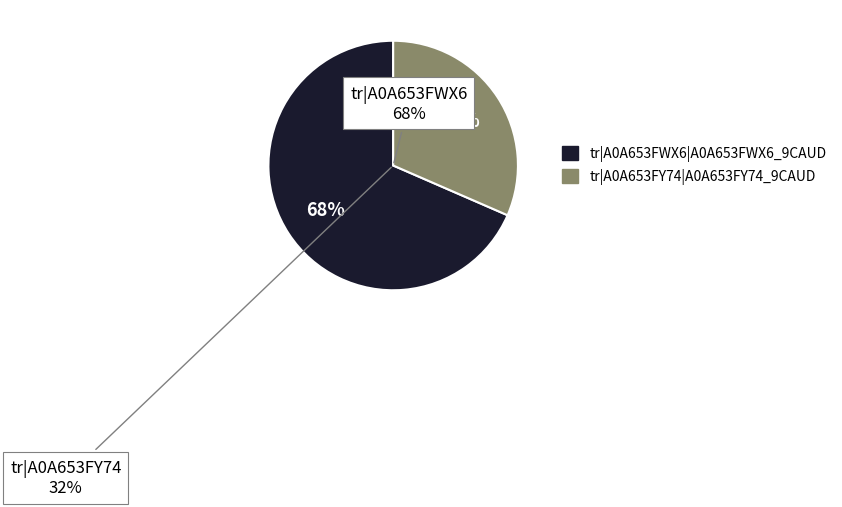

How many slices are in this pie chart?

2